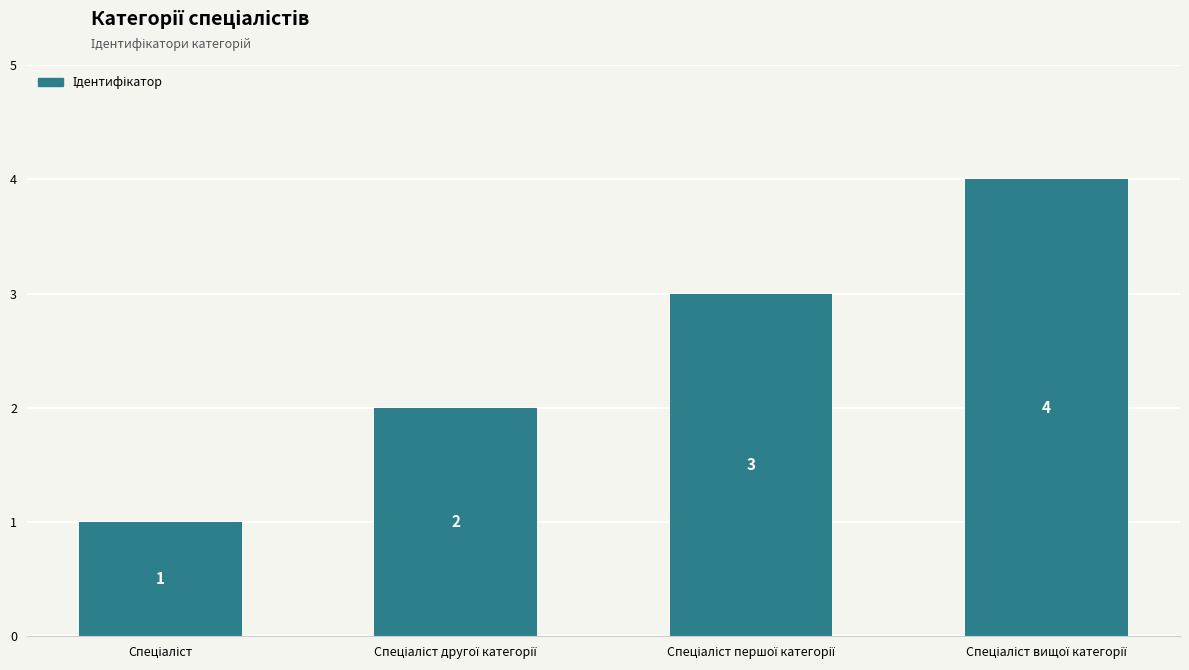

Count the values in the range 2 to 4.

3